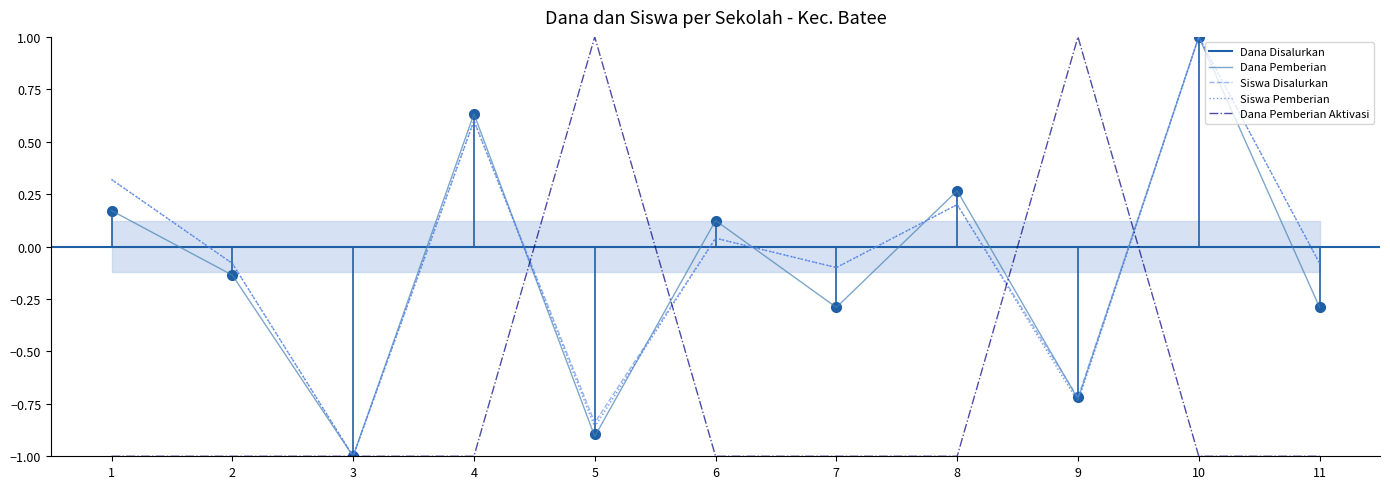

Is the value of Dana Pemberian Aktivasi at 1 greater than the value of Dana Pemberian at 4?

No